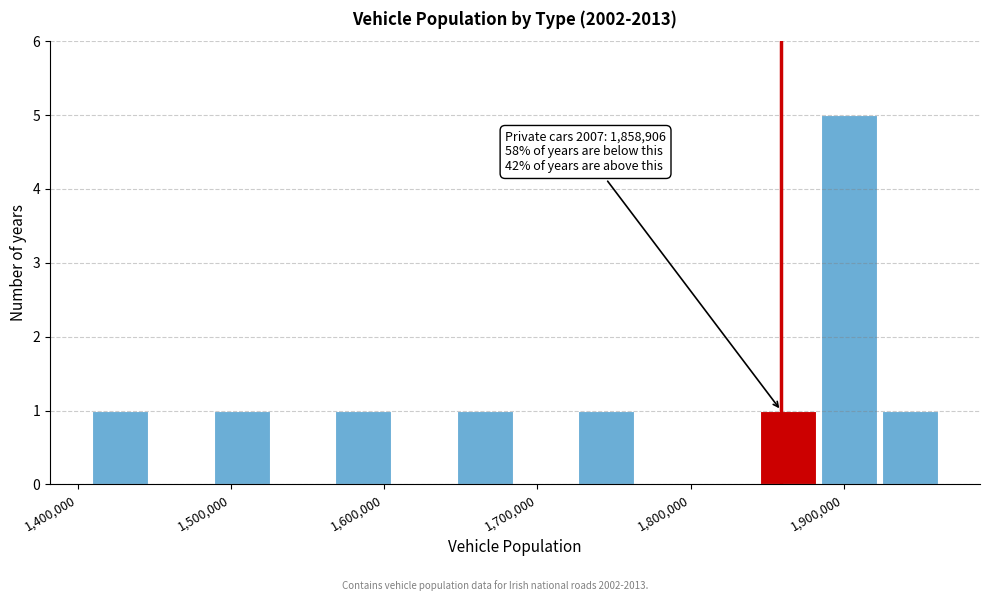

Read against the x-axis, roughly where is the centre of the tallest bar?

1900000